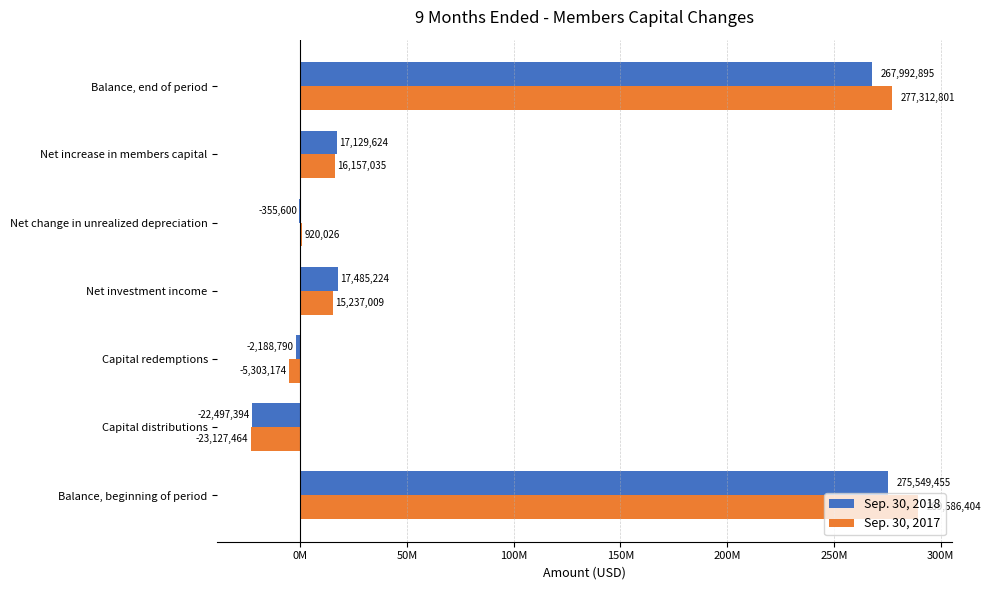

What are all the series names shown in the legend?

Sep. 30, 2018, Sep. 30, 2017